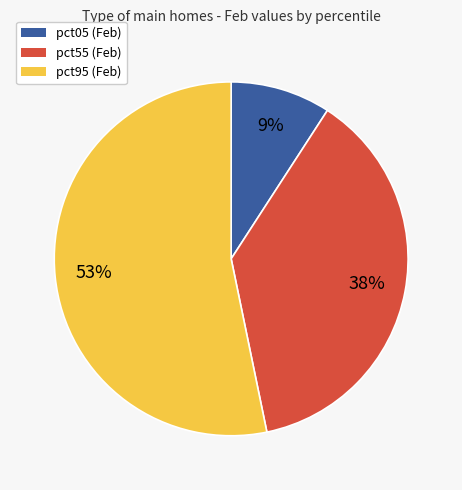

To the nearest percent, what is the difference between the largest and smallest slice percentages?

44%